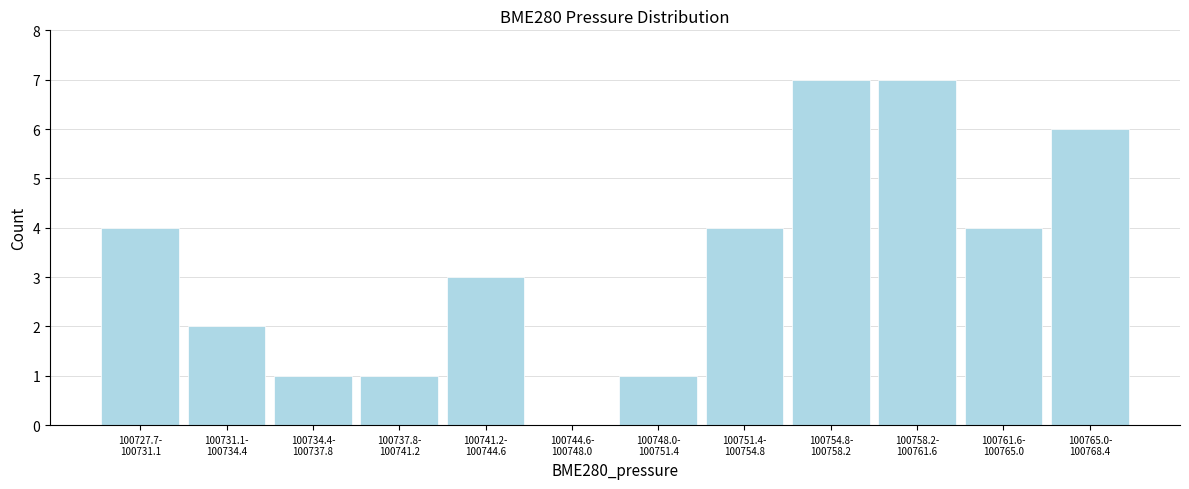

What is the maximum value shown in the chart?

7